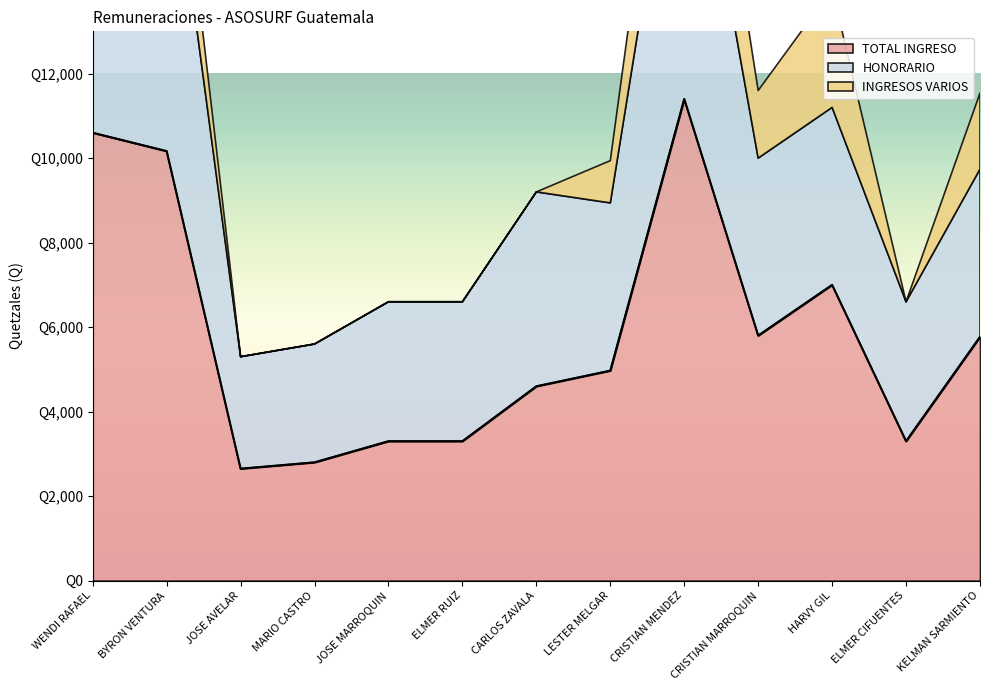

How many values in the HONORARIO series are below 3970?

5